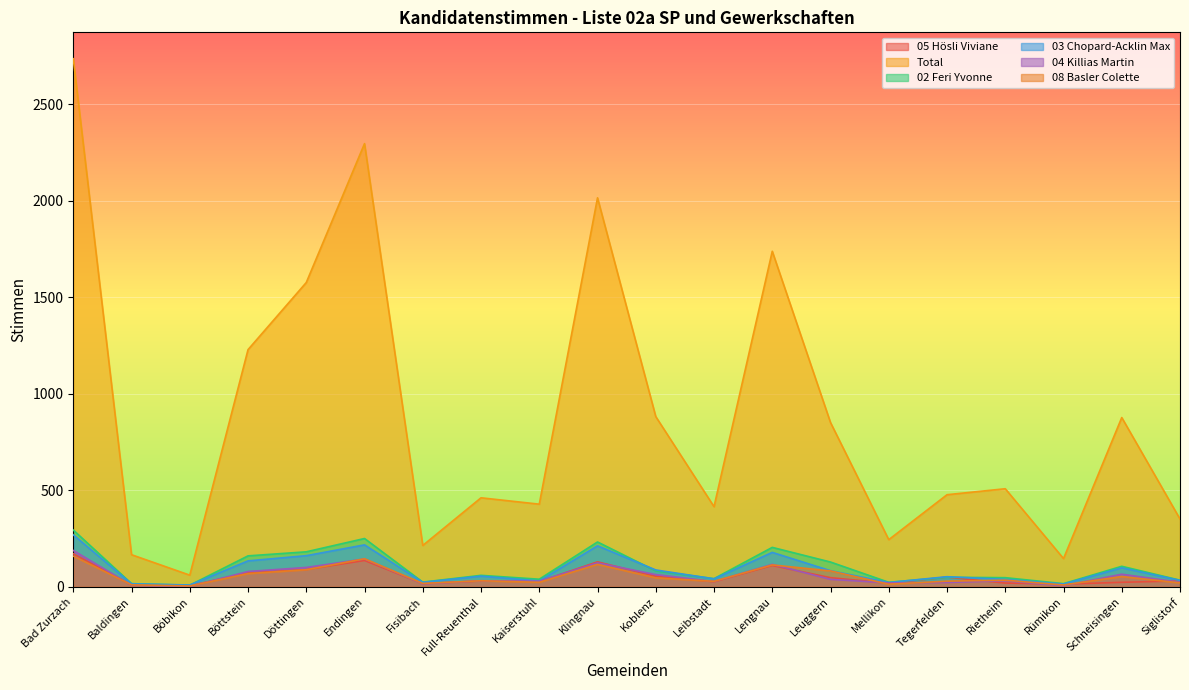

The value of 02 Feri Yvonne at Koblenz is 82. True or false?

True